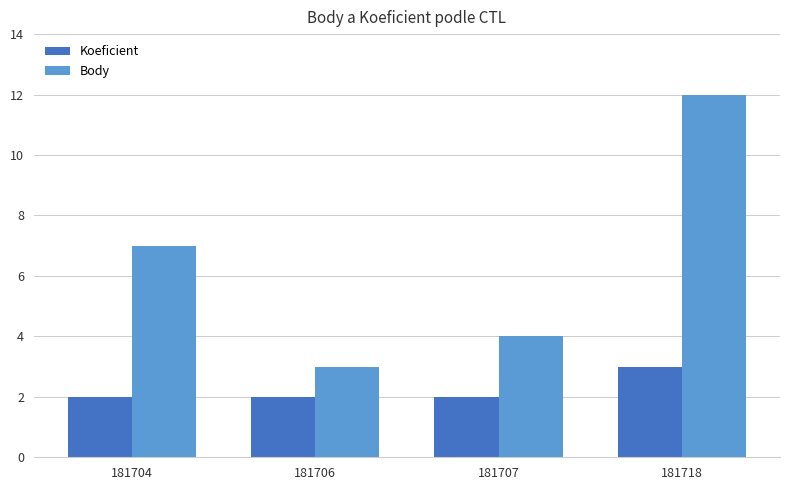

What is the sum of all Body values?

26